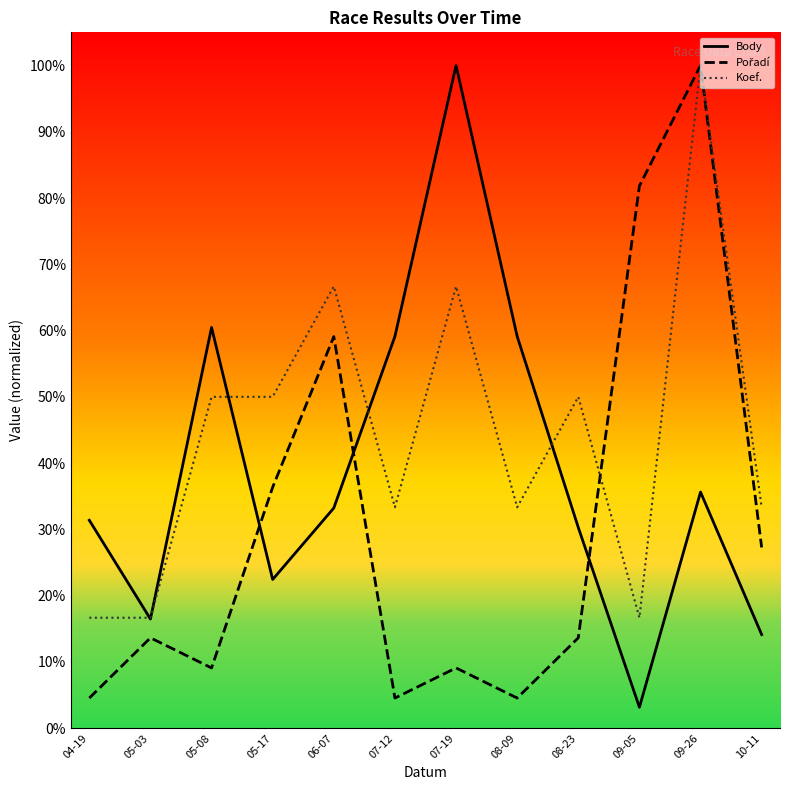

What is the value of the Pořadí point at the 2nd from the left?

0.1